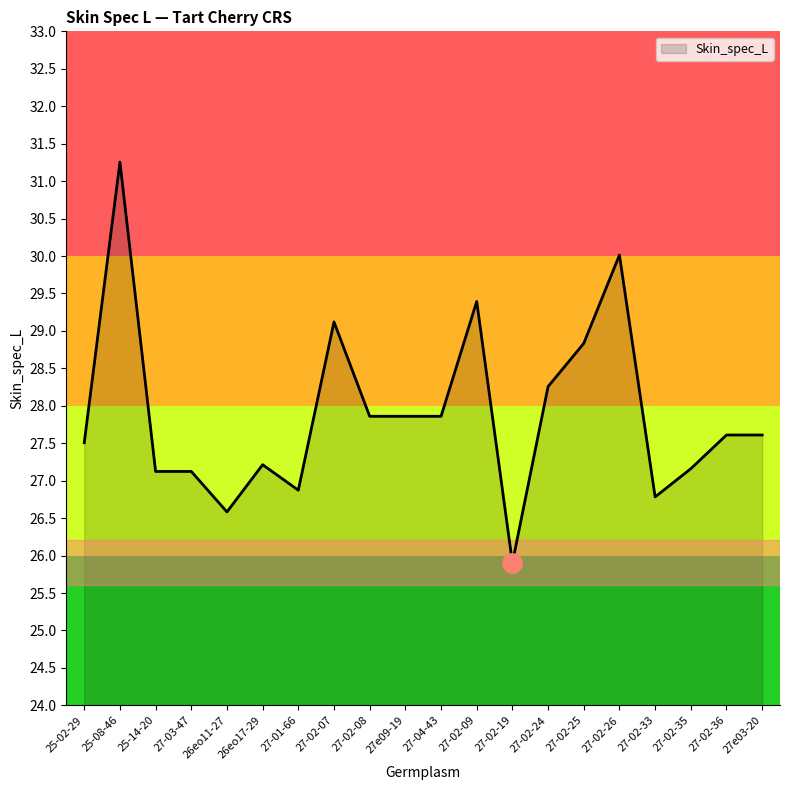

What position from the left is 27-03-47?

4